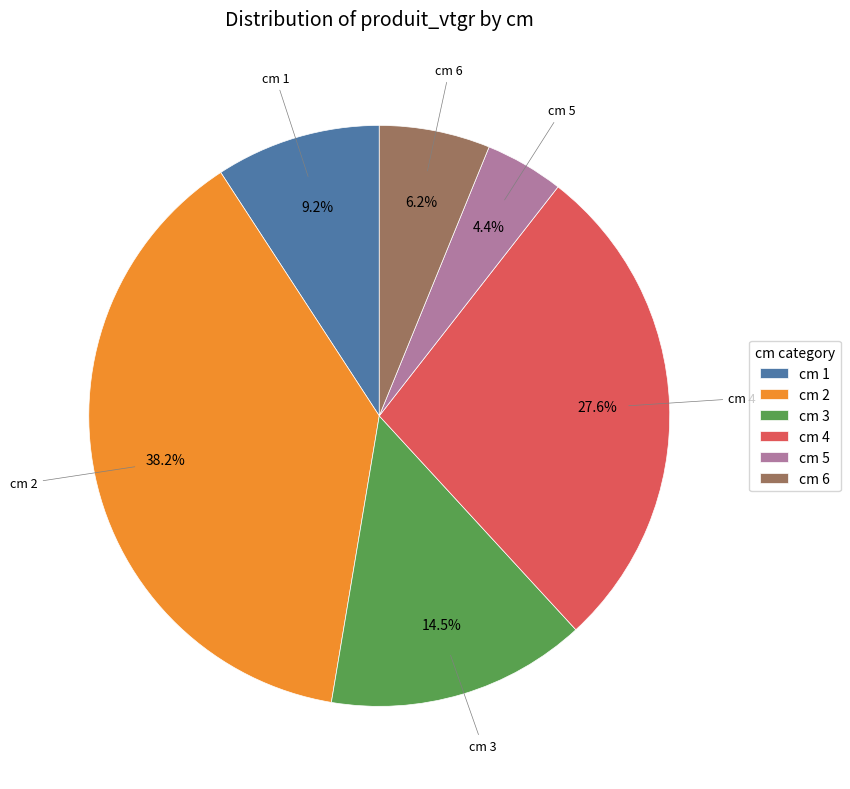

How many segments does this pie chart have?

6